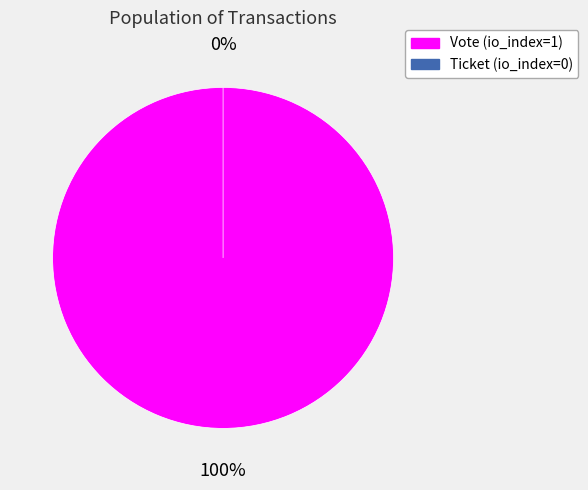

Is there a majority slice in this chart?

Yes